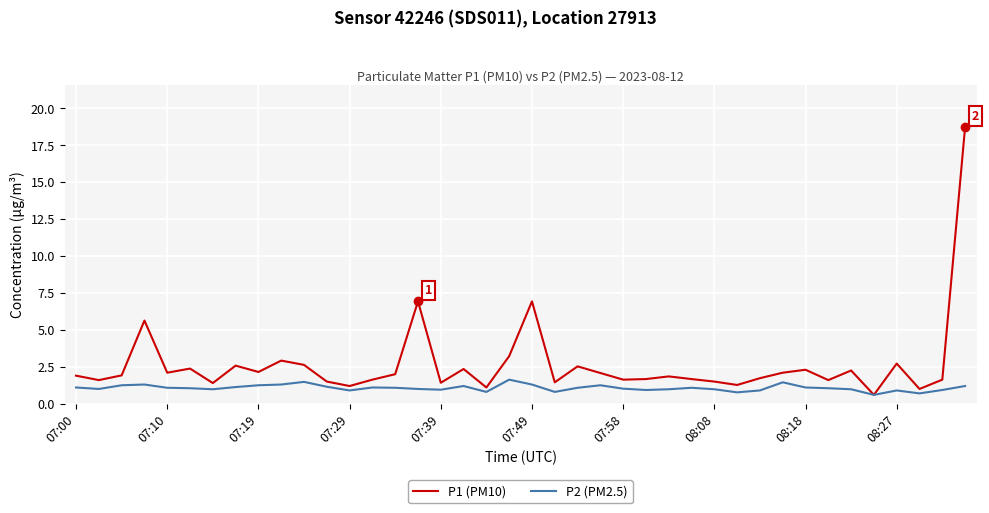

What is the smallest value displayed?

0.6